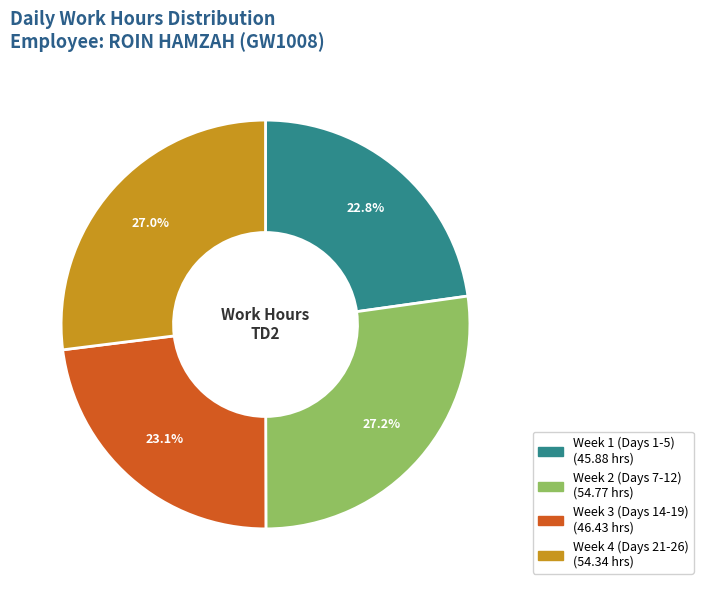

Is there any slice that represents more than half of the pie?

No